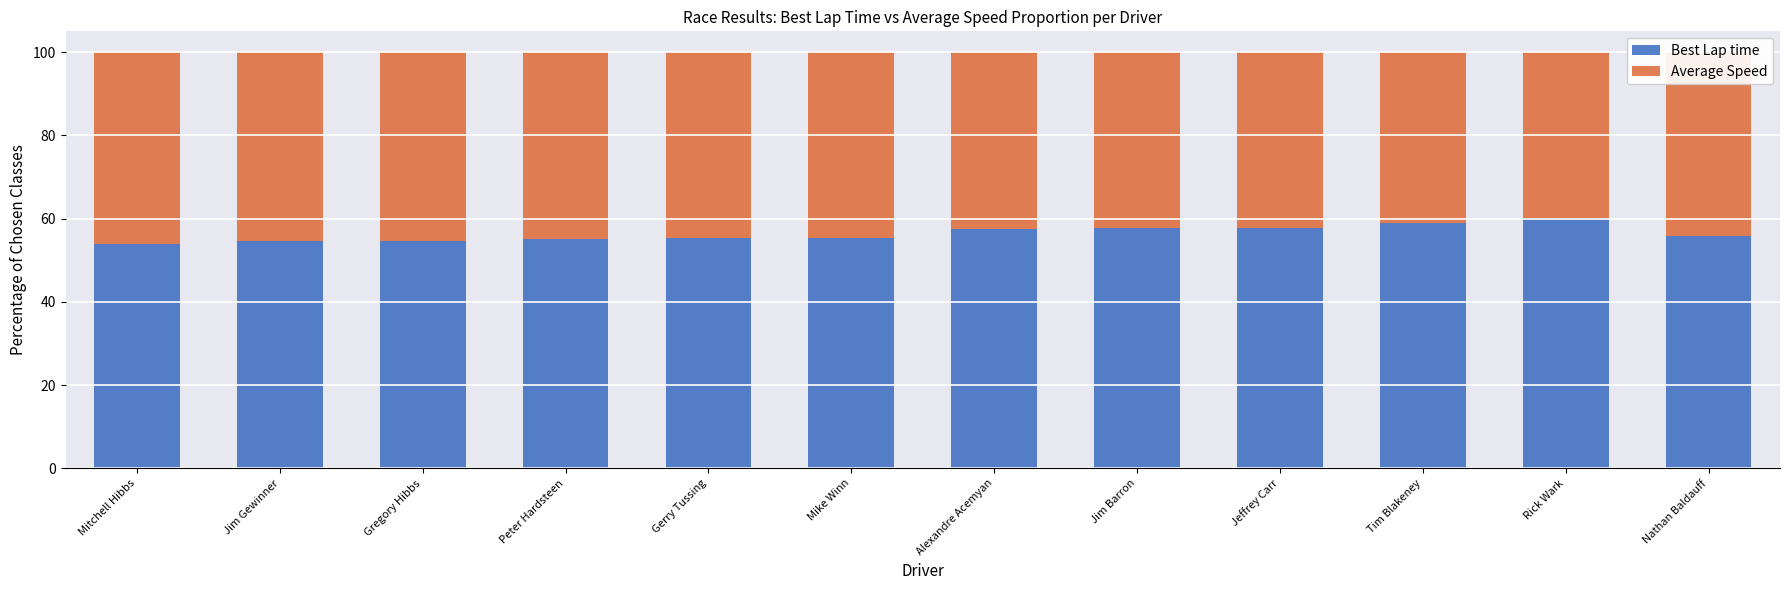

Does the chart contain any negative values?

No